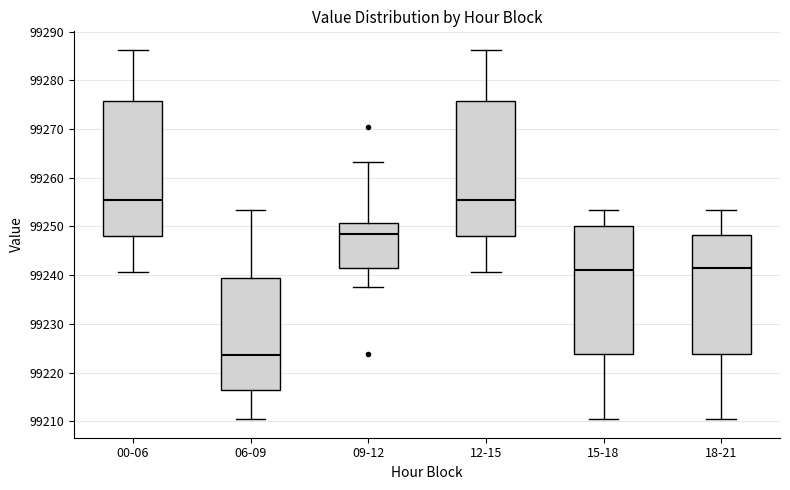

Reading left to right, read every box against the y-axis: the position of its median line, the range the box covers, and the ends of its whiskers. The values are not printed on the chart, so give them approximately, as read against the axis.

00-06: median 99255, box 99248 to 99276, whiskers 99241 to 99286
06-09: median 99224, box 99216 to 99239, whiskers 99210 to 99253
09-12: median 99248, box 99241 to 99251, whiskers 99238 to 99263
12-15: median 99255, box 99248 to 99276, whiskers 99241 to 99286
15-18: median 99241, box 99224 to 99250, whiskers 99210 to 99253
18-21: median 99241, box 99224 to 99248, whiskers 99210 to 99253